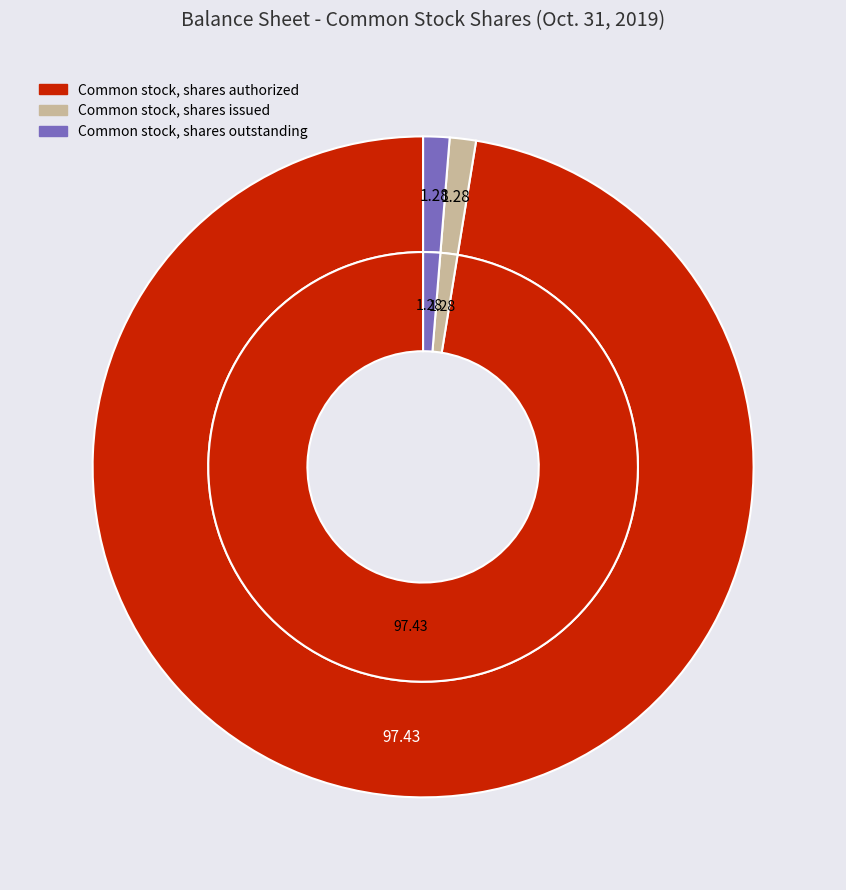

Combined, do Common stock, shares authorized and Common stock, shares issued account for over 50%?

Yes